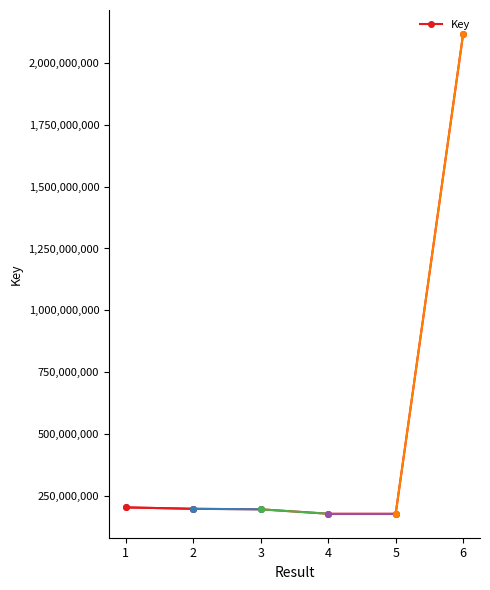

What is the sum of the values at 6 and 2?

2314617618